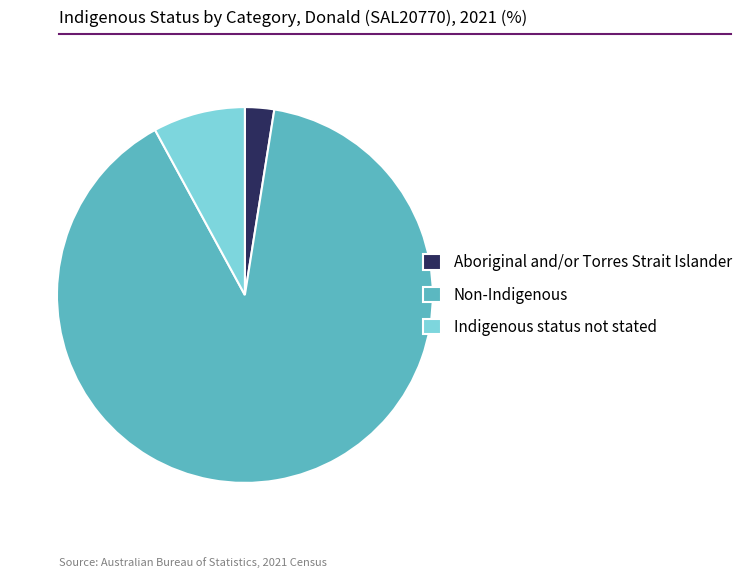

Count the number of slices in the pie.

3